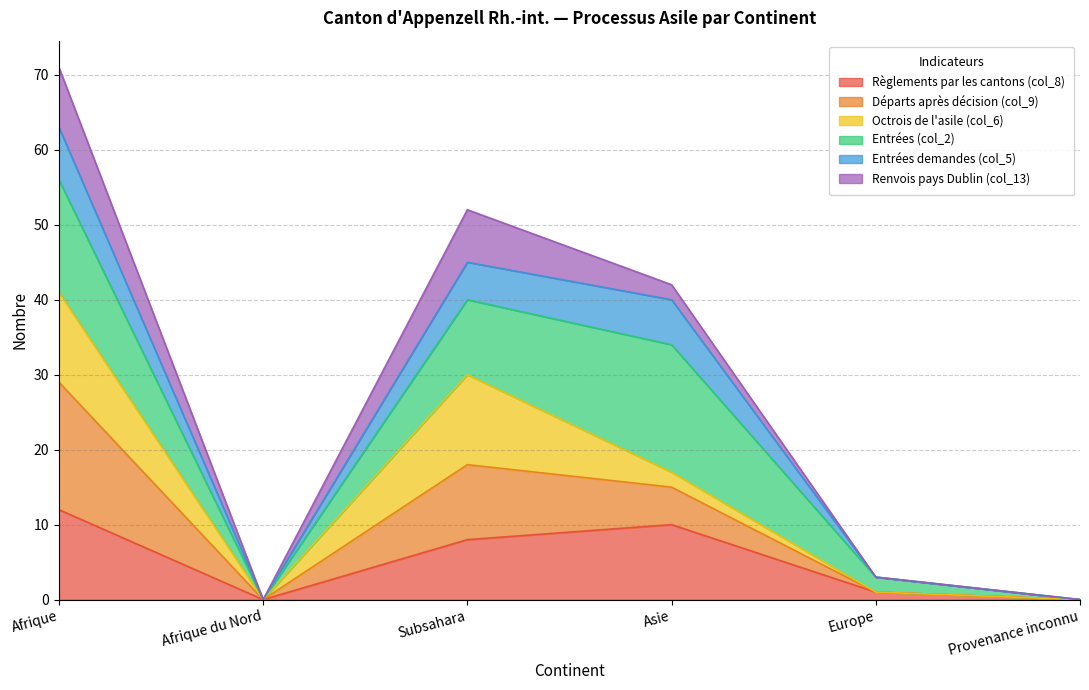

True or false: Règlements par les cantons (col_8) has a value of 10 at Asie.

True